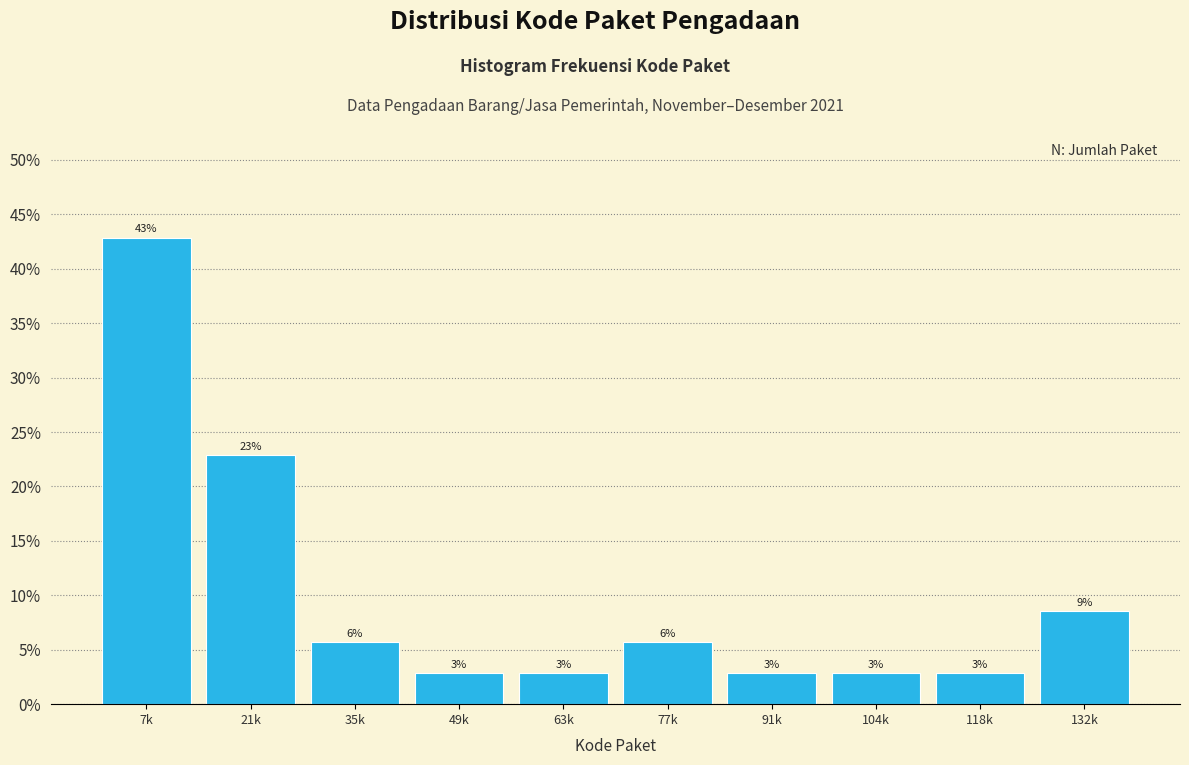

Does the chart contain any negative values?

No